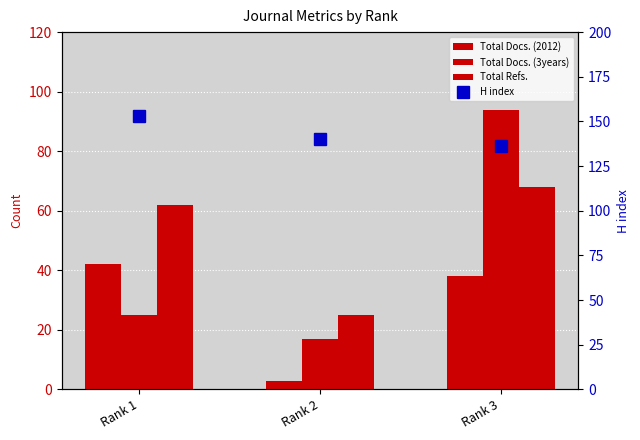

Which category has the highest value across all series?

Rank 1